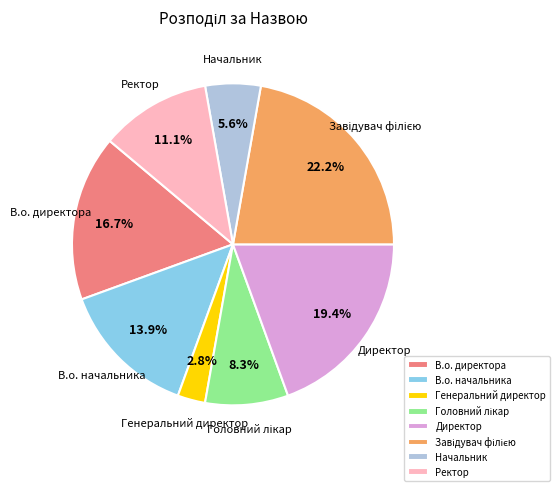

What percentage is the В.о. директора slice, to the nearest percent?

17%